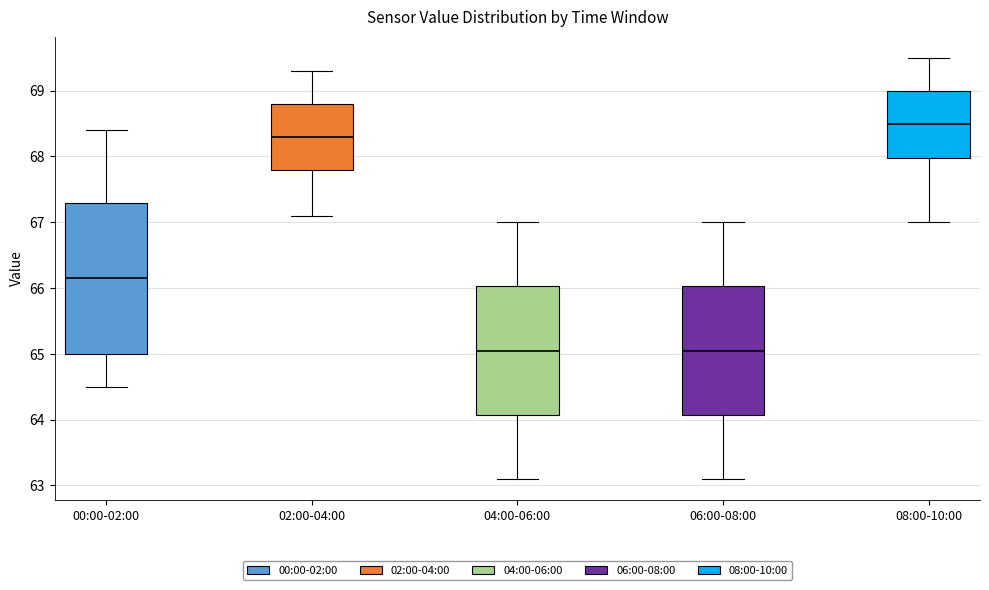

Reading left to right, read every box against the y-axis: the position of its median line, the range the box covers, and the ends of its whiskers. The values are not printed on the chart, so give them approximately, as read against the axis.

00:00-02:00: median 66.2, box 65.0 to 67.3, whiskers 64.5 to 68.4
02:00-04:00: median 68.3, box 67.8 to 68.8, whiskers 67.1 to 69.3
04:00-06:00: median 65.1, box 64.1 to 66.0, whiskers 63.1 to 67.0
06:00-08:00: median 65.1, box 64.1 to 66.0, whiskers 63.1 to 67.0
08:00-10:00: median 68.5, box 68.0 to 69.0, whiskers 67.0 to 69.5